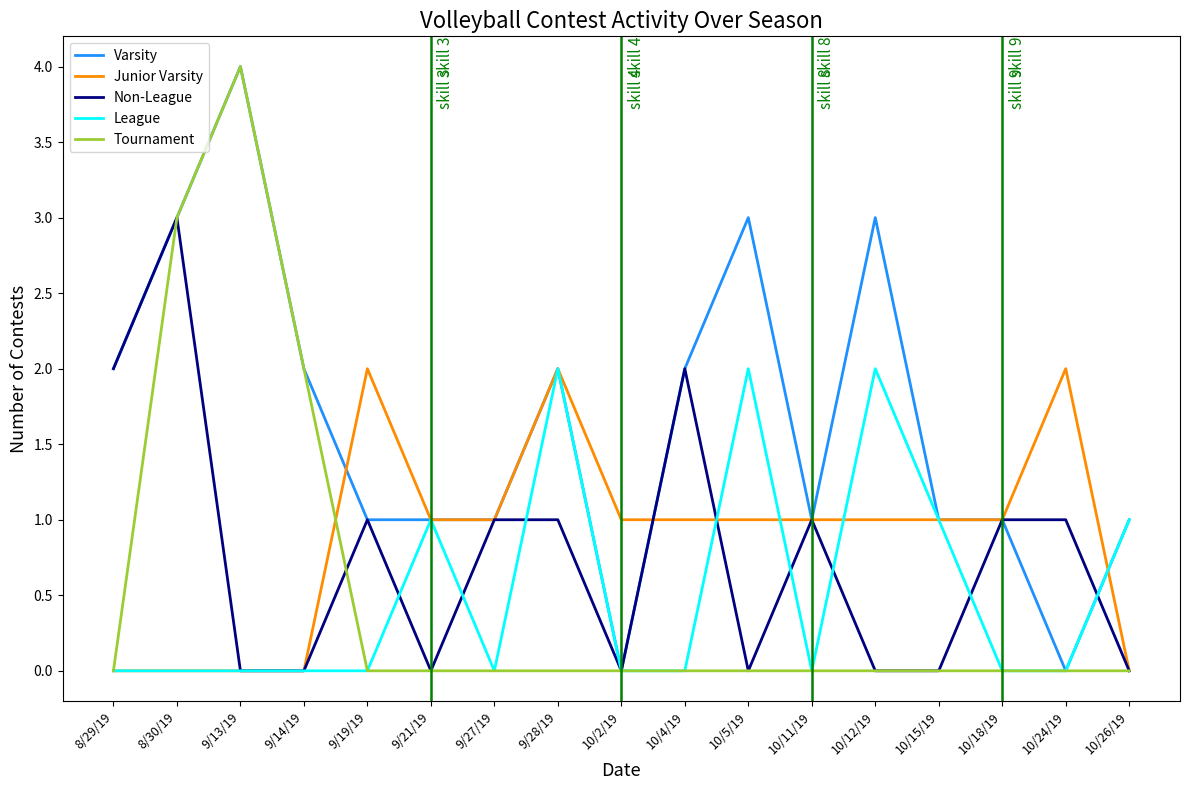

At which category is the sum across all series the highest?

8/30/19